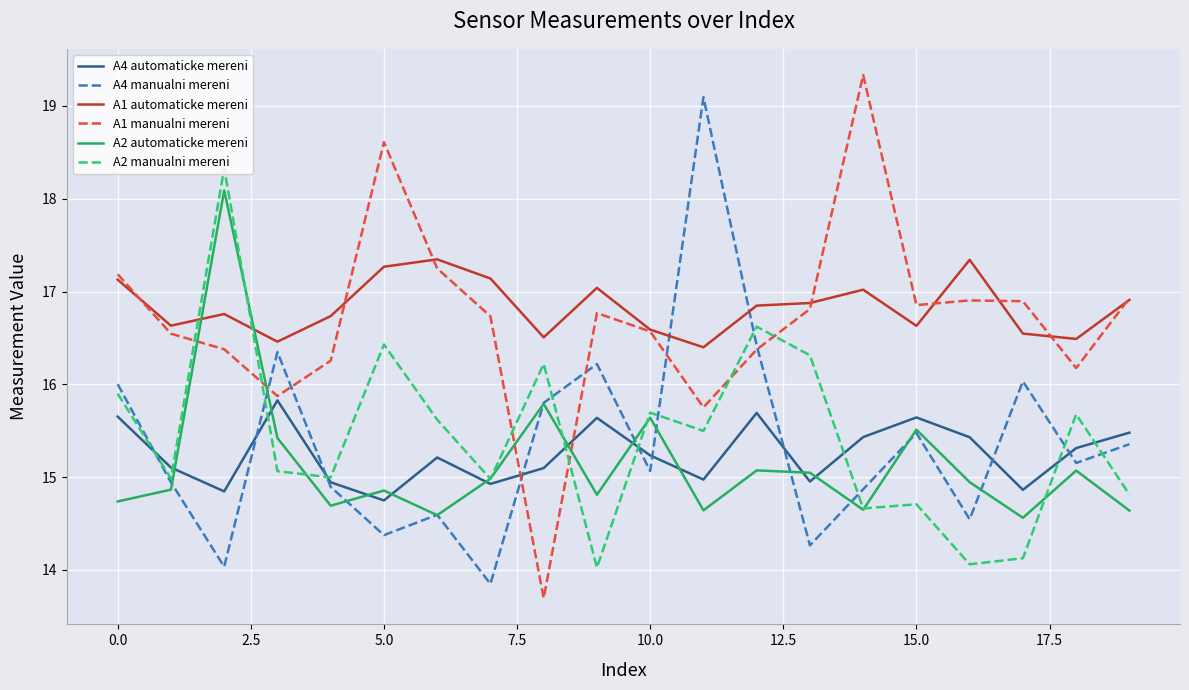

What is the maximum value shown in the chart?

19.3